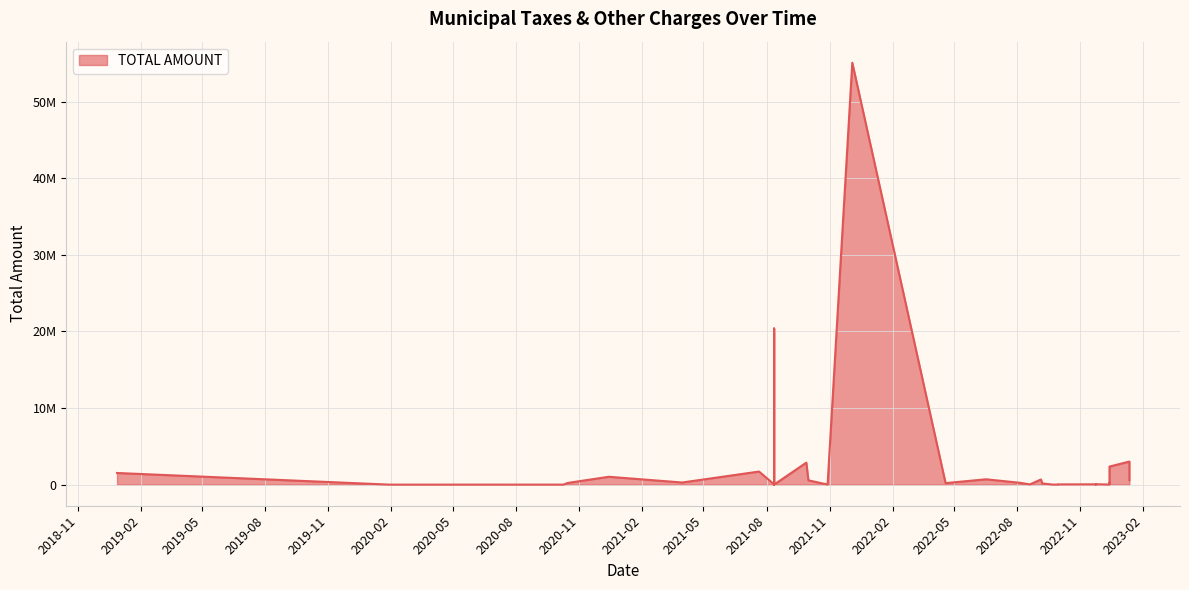

Reading left to right, list all the values displayed in this chart.

1522992	2420	4000	220000	1028581	280000	1710000	36500	59000	9000	19000	199000	210100	20393670	6742725	750000	5000	4425	2874800	564800	9420	55095105	200000	700000	236000	30000	677520	157522	4000	9000	32000	42900	13900	56700	10000	255000	150000	2360000	3015000	594500